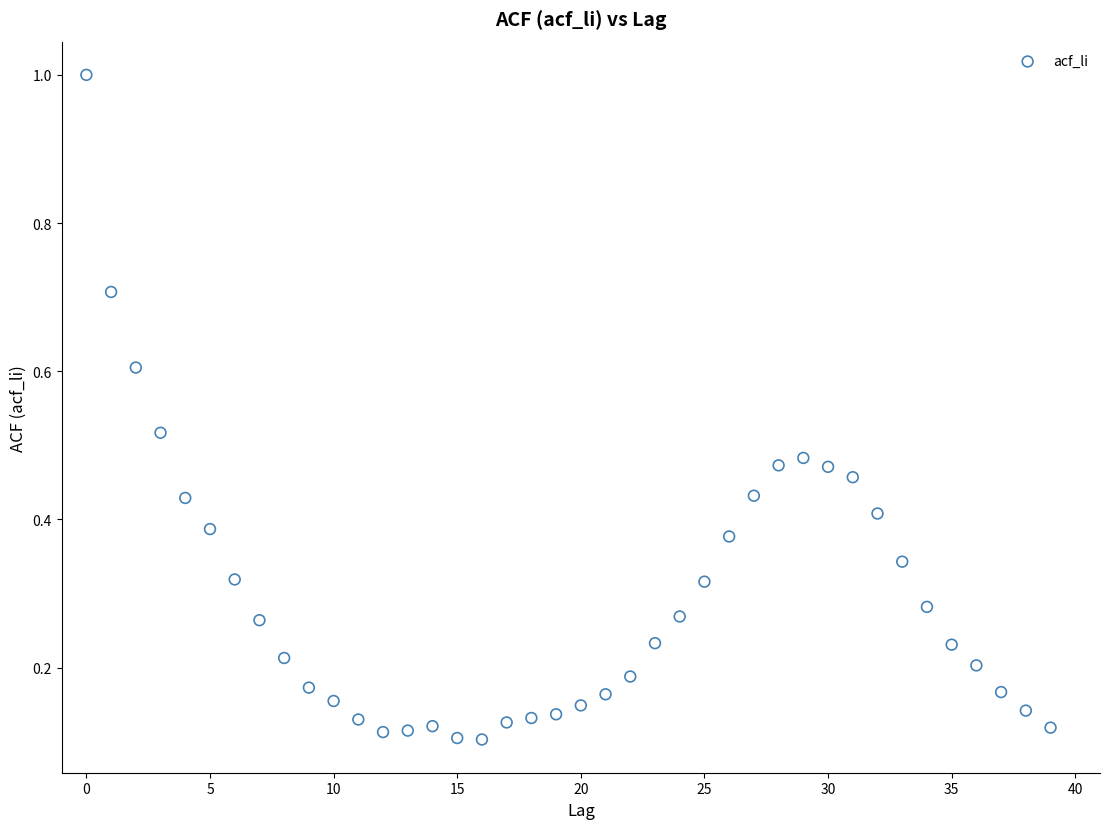

What is the range of Y values (max minus min)?

0.9